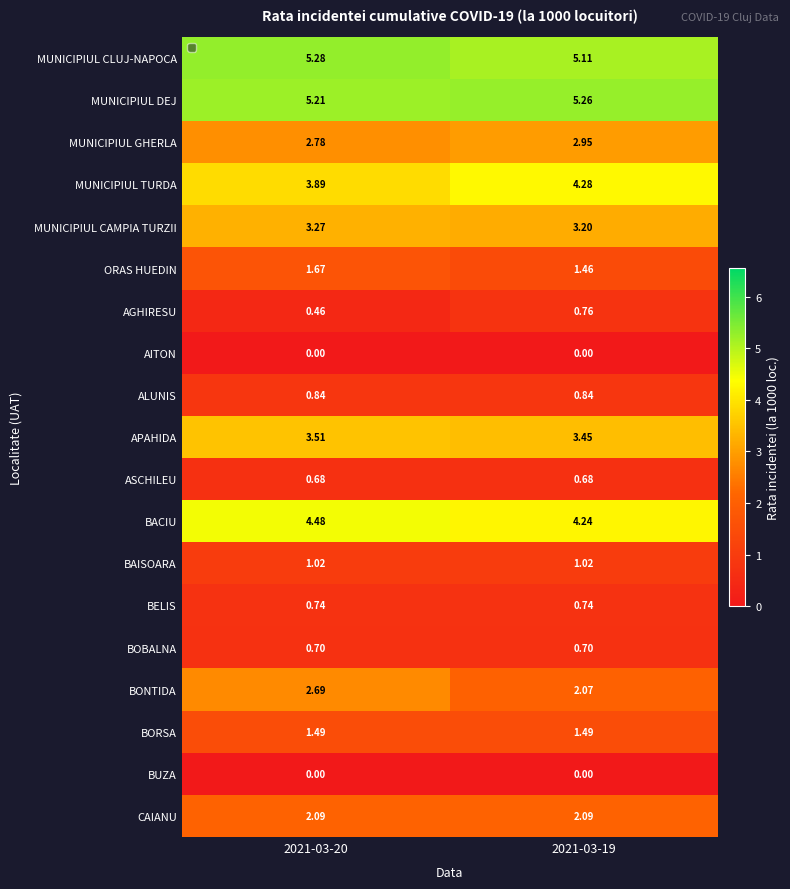

What is the total value across all series at 2021-03-20?

40.8